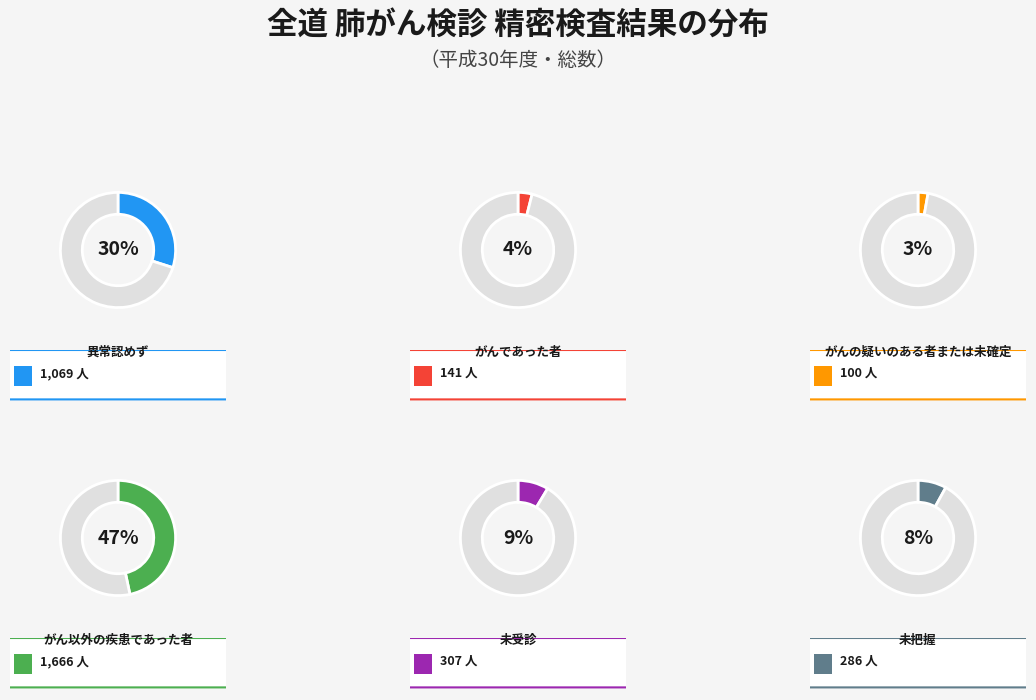

Which category has the biggest portion of the pie?

がん以外の疾患であった者